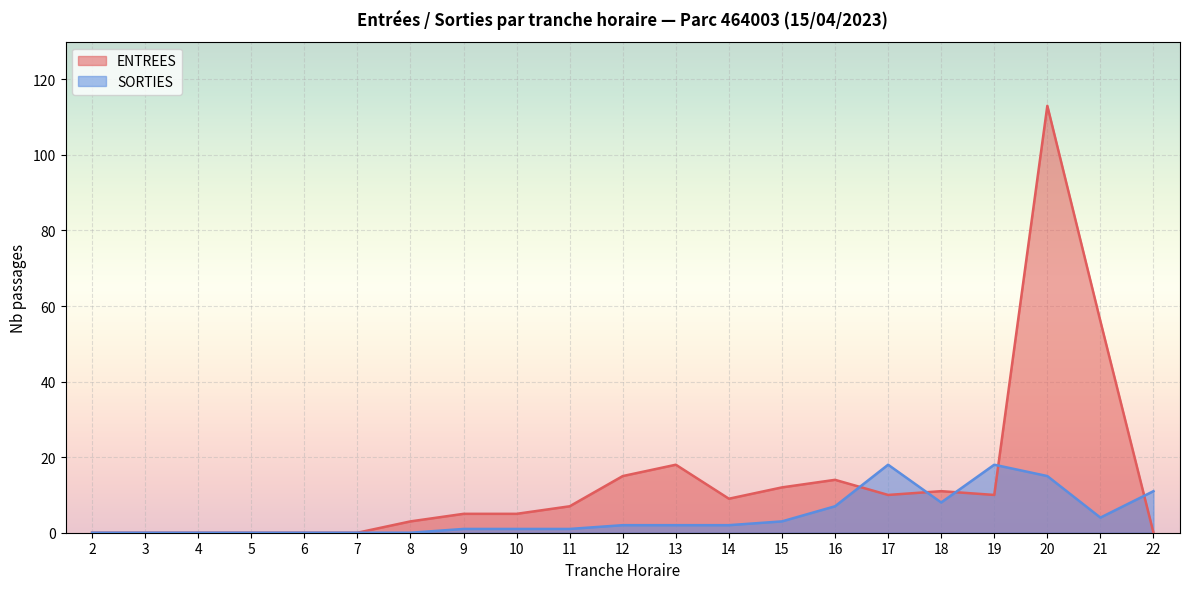

What value does the ENTREES series have at 11?

7